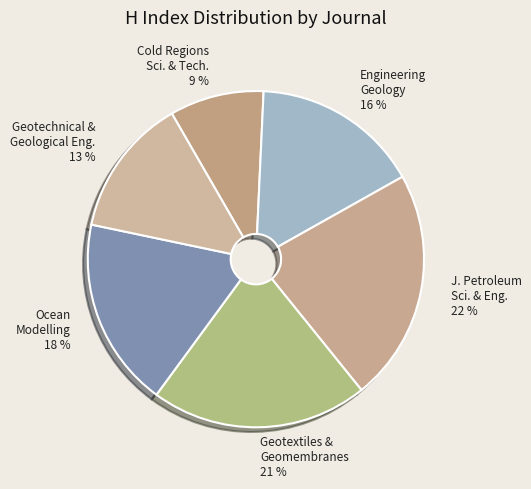

To the nearest percent, what is the combined percentage of Engineering Geology 16 % and Cold Regions Sci. & Tech. 9 %?

25%